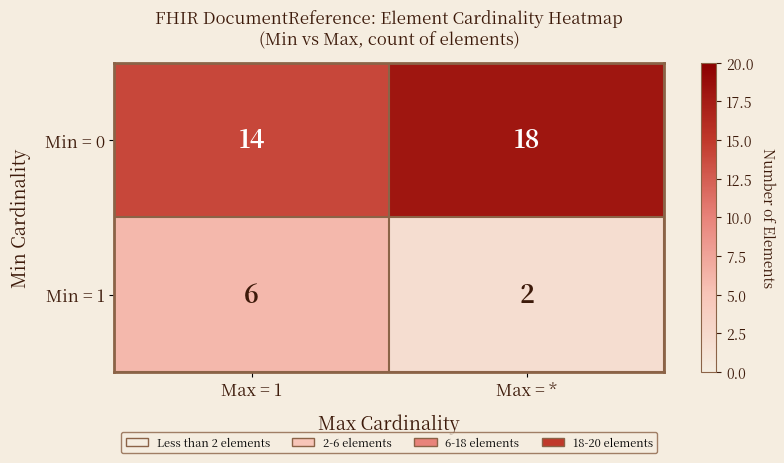

True or false: Min = 0 has a value of 14 at Max = 1.

True